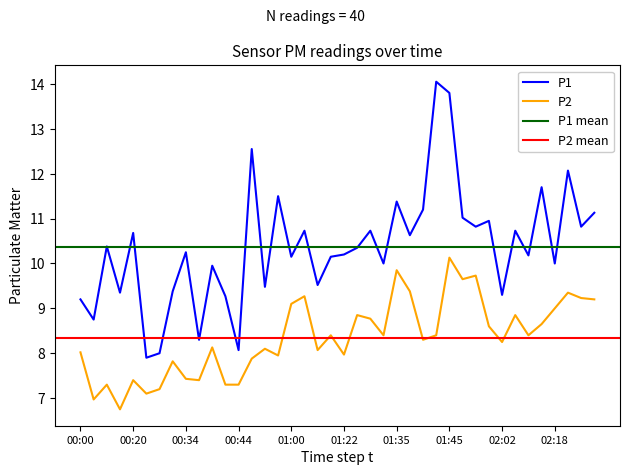

What is the average value of the P1 series?

10.4